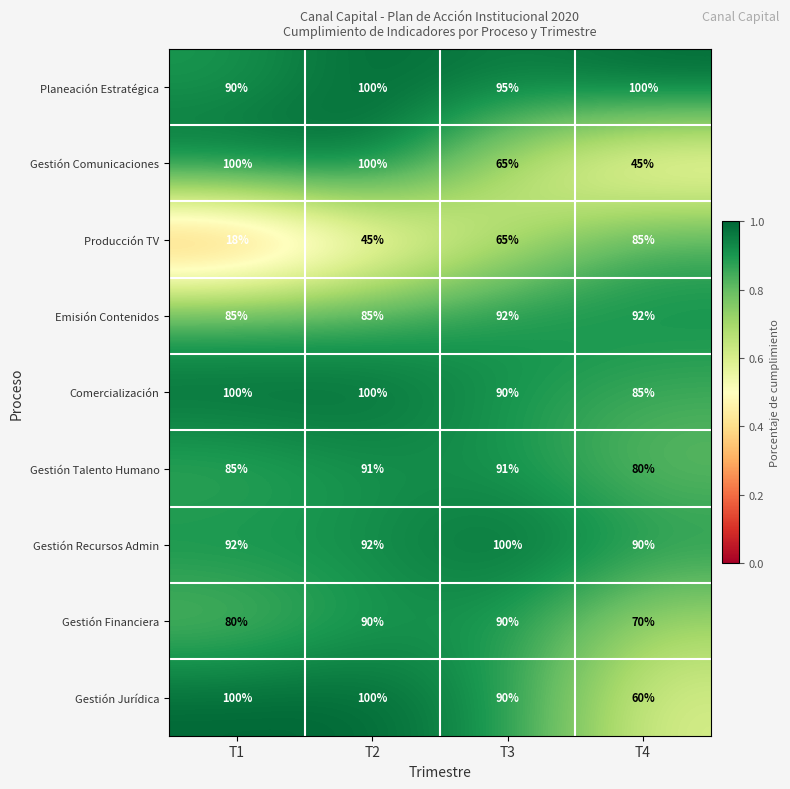

What is the sum of all Gestión Financiera values?

330